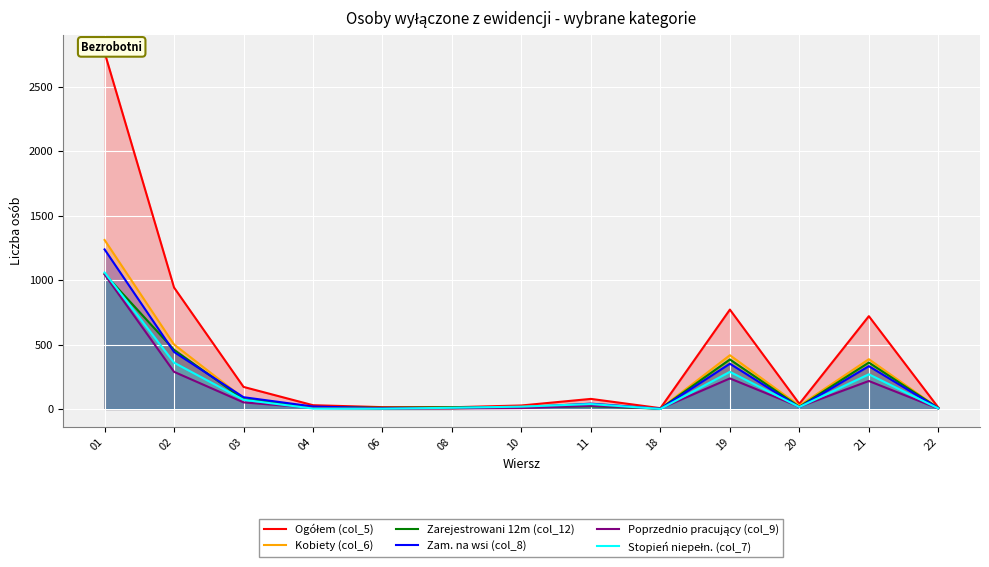

What is the lowest value of the Zam. na wsi (col_8) series?

2